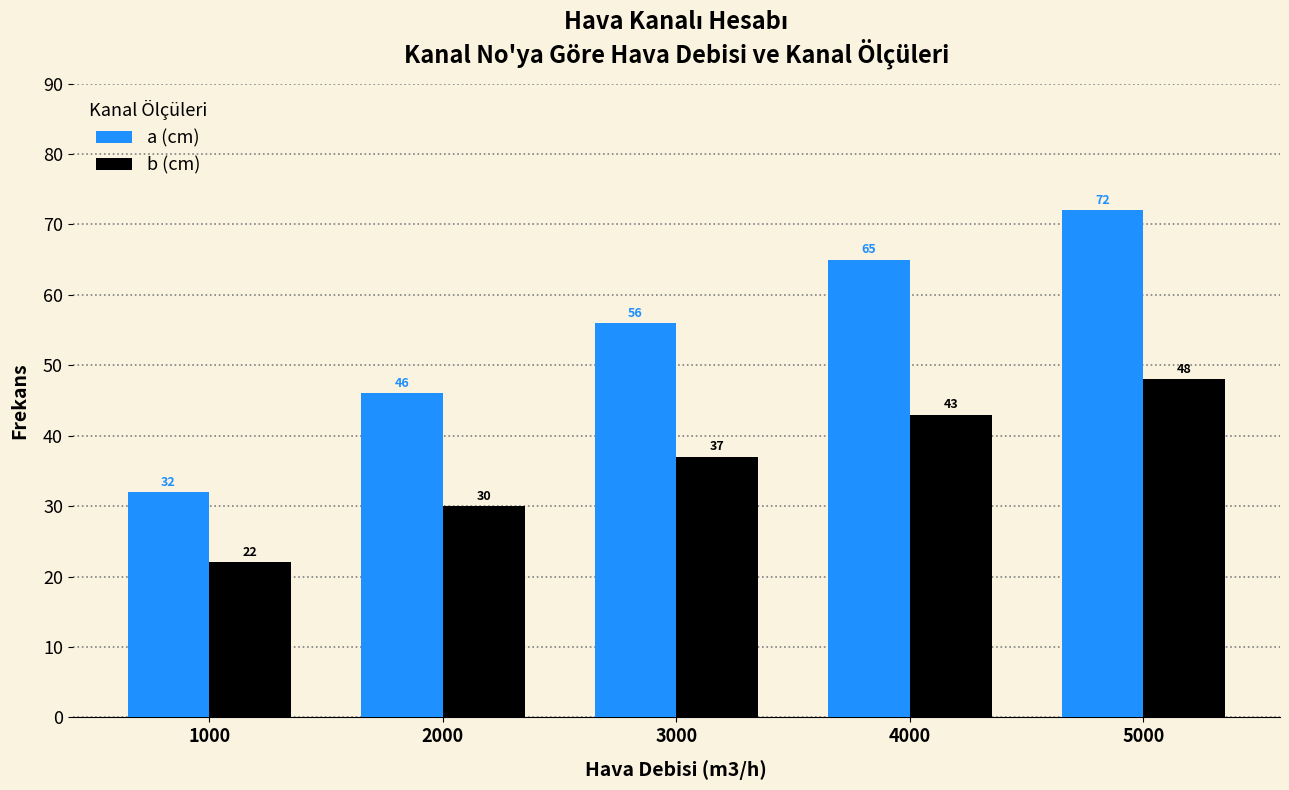

Reading left to right, transcribe all the data shown in this chart.

a (cm): 32	46	56	65	72
b (cm): 22	30	37	43	48